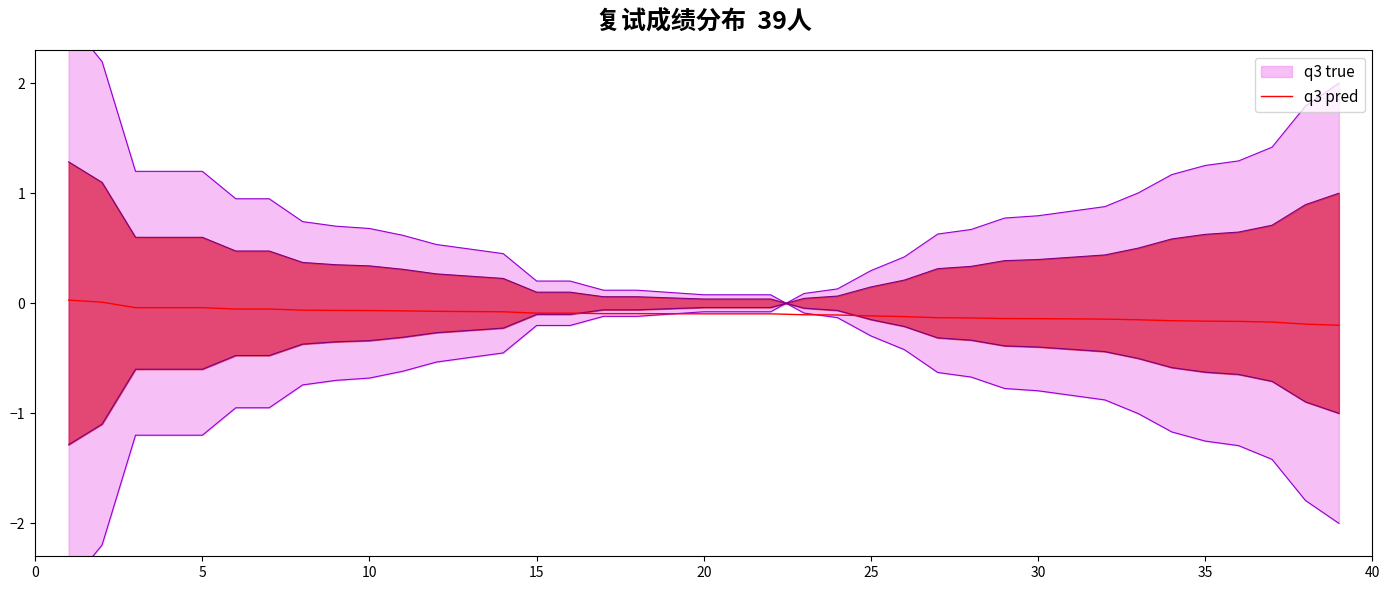

Does the chart have visible grid lines?

No